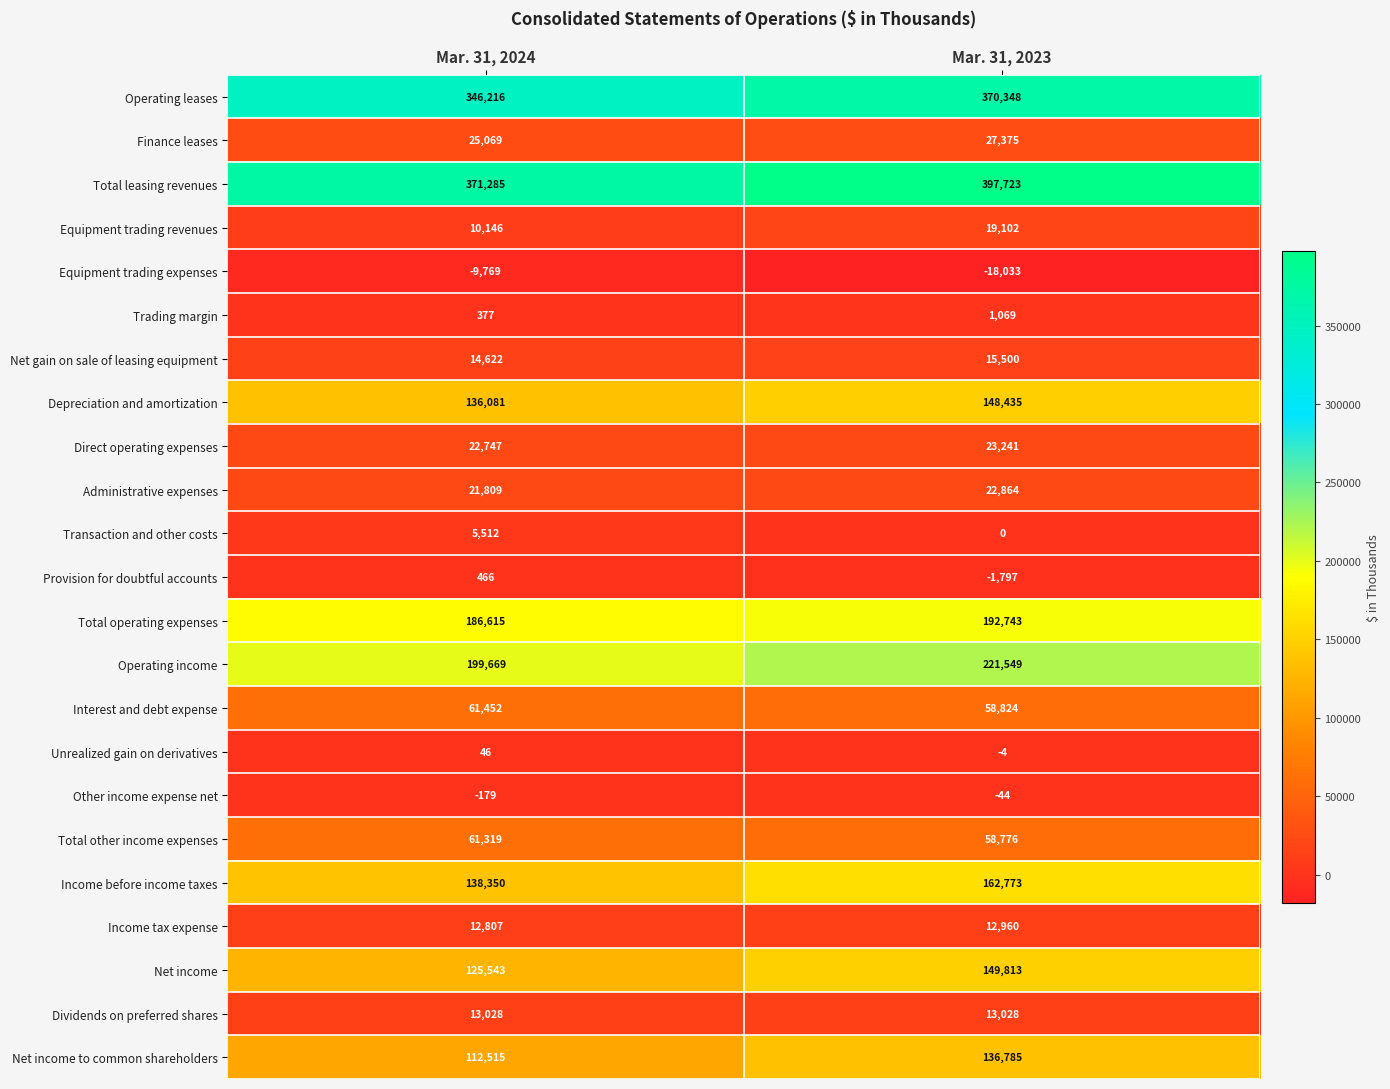

At which label does Transaction and other costs reach its peak?

Mar. 31, 2024